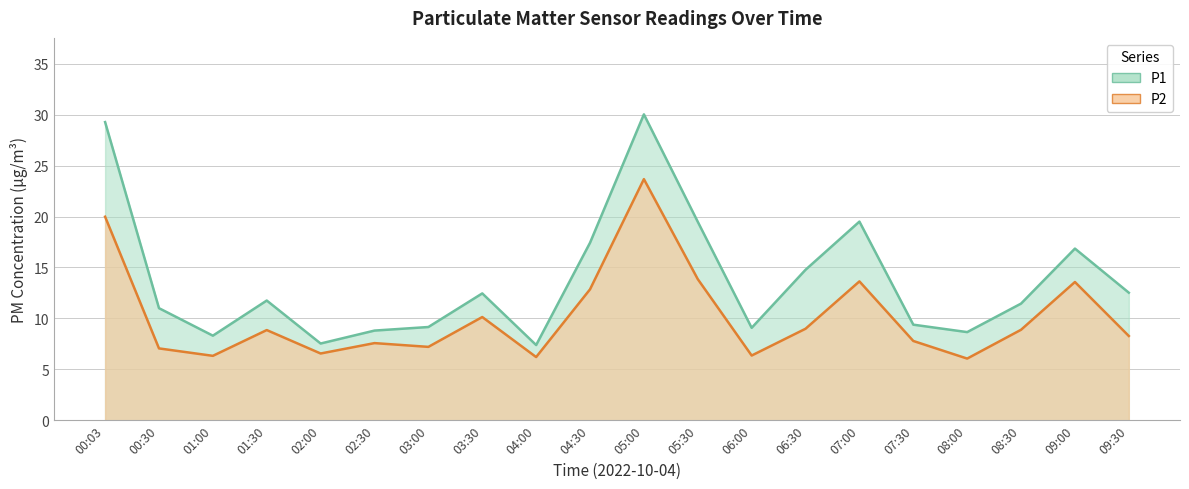

Where is P1 nearest to the value 18?

04:30